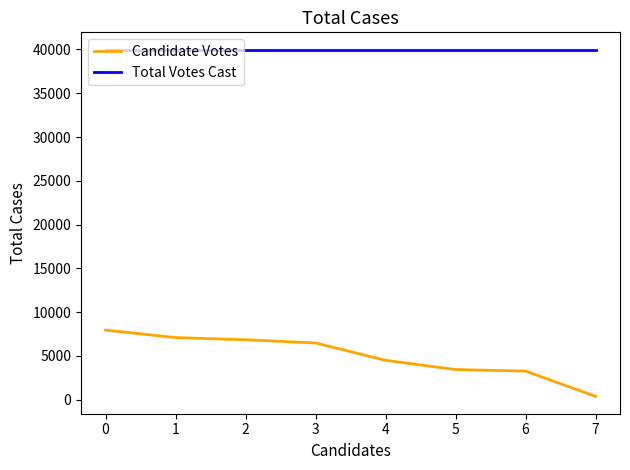

True or false: Total Votes Cast and Candidate Votes intersect in this chart.

False